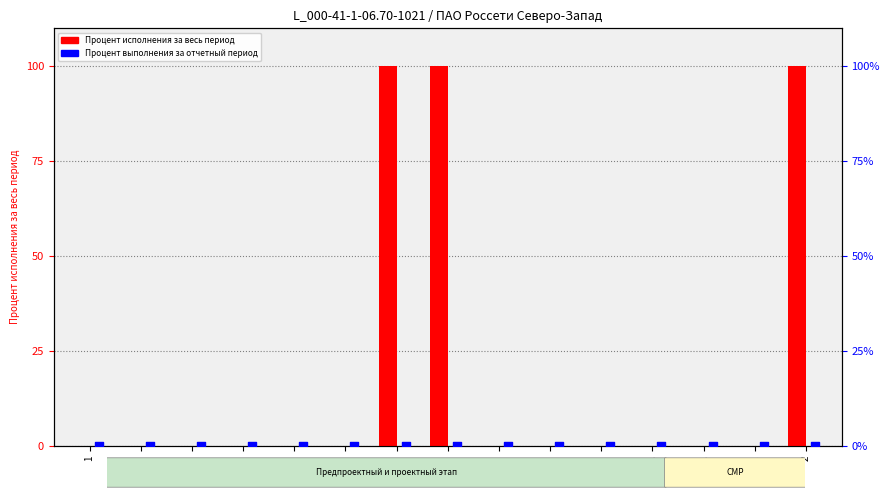

At how many categories does at least one series exceed 73?

3